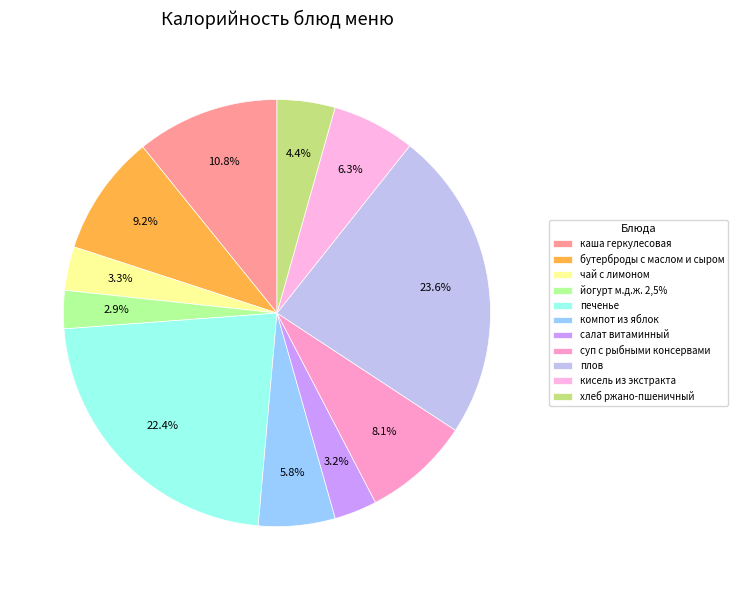

Is чай с лимоном the majority of the pie?

No